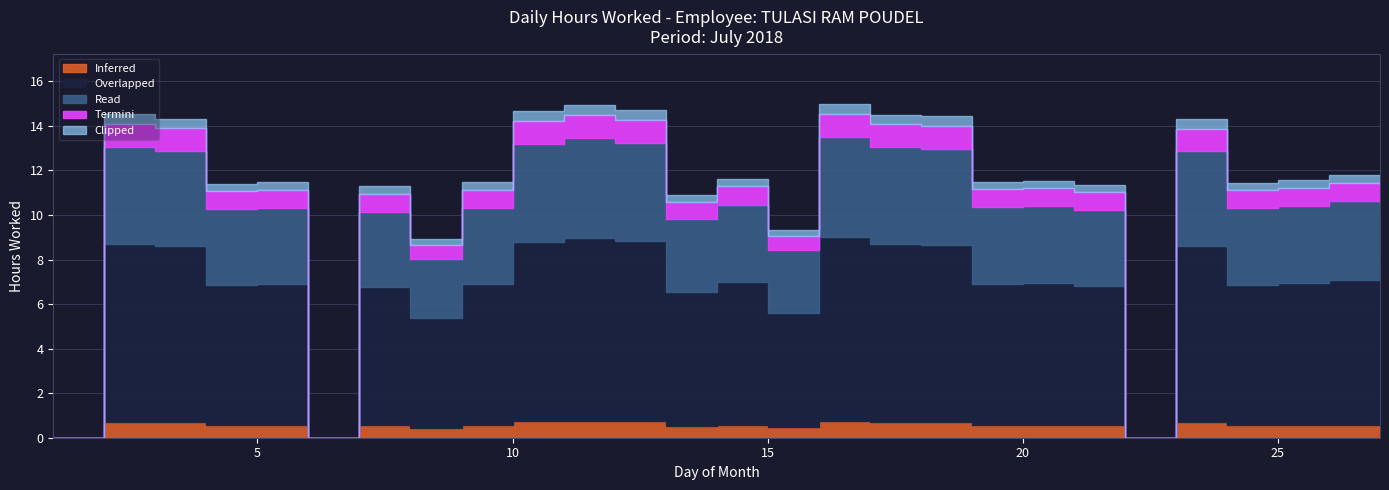

Rank the categories by value from lowest to highest.

1, 6, 22, 8, 15, 13, 7, 21, 4, 24, 5, 9, 19, 20, 25, 14, 27, 26, 23, 3, 18, 17, 2, 10, 12, 11, 16